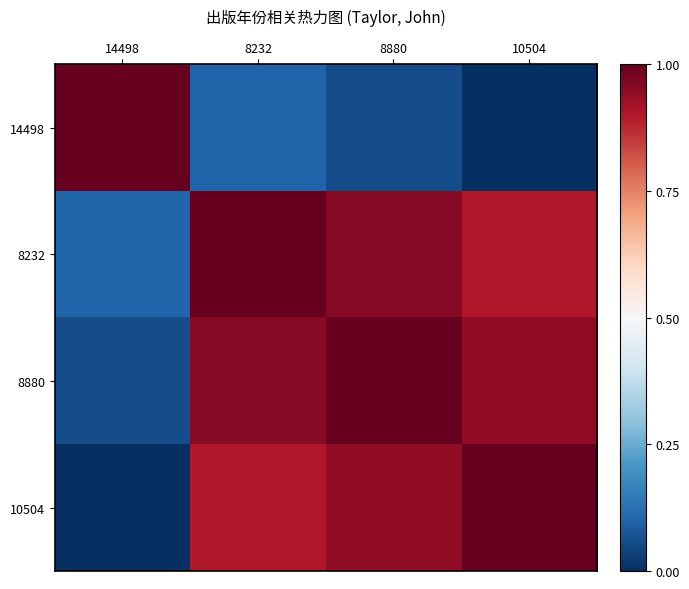

Reading left to right, what are all the values shown in this chart?

14498: 14498=1.0	8232=0.1	8880=0.1	10504=0.0
8232: 14498=0.1	8232=1.0	8880=1.0	10504=0.9
8880: 14498=0.1	8232=1.0	8880=1.0	10504=0.9
10504: 14498=0.0	8232=0.9	8880=0.9	10504=1.0